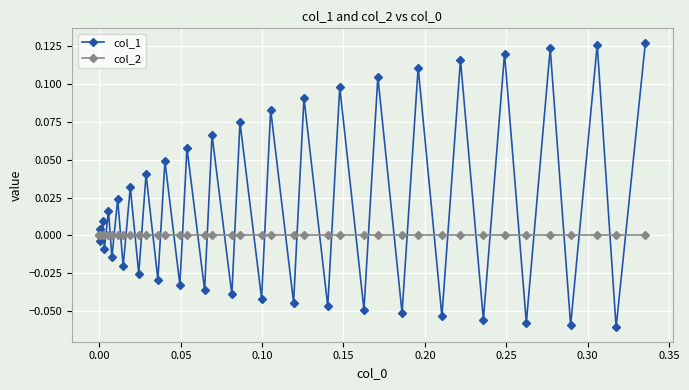

True or false: col_2 and col_1 intersect in this chart.

True